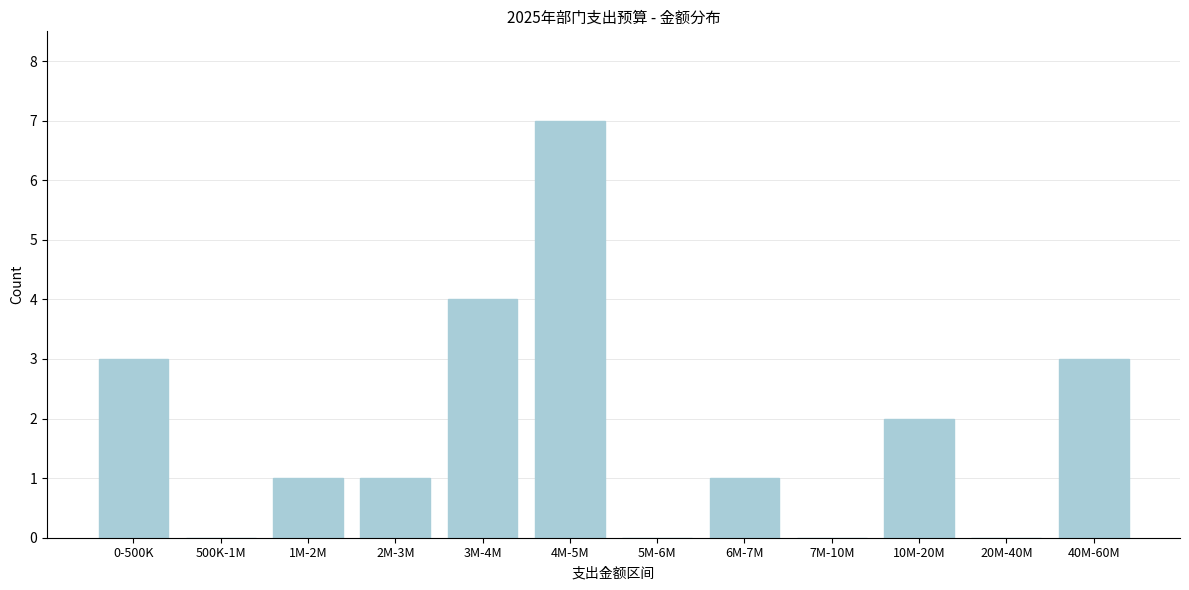

Reading right to left, transcribe all the data shown in this chart.

40M-60M=3	20M-40M=0	10M-20M=2	7M-10M=0	6M-7M=1	5M-6M=0	4M-5M=7	3M-4M=4	2M-3M=1	1M-2M=1	500K-1M=0	0-500K=3